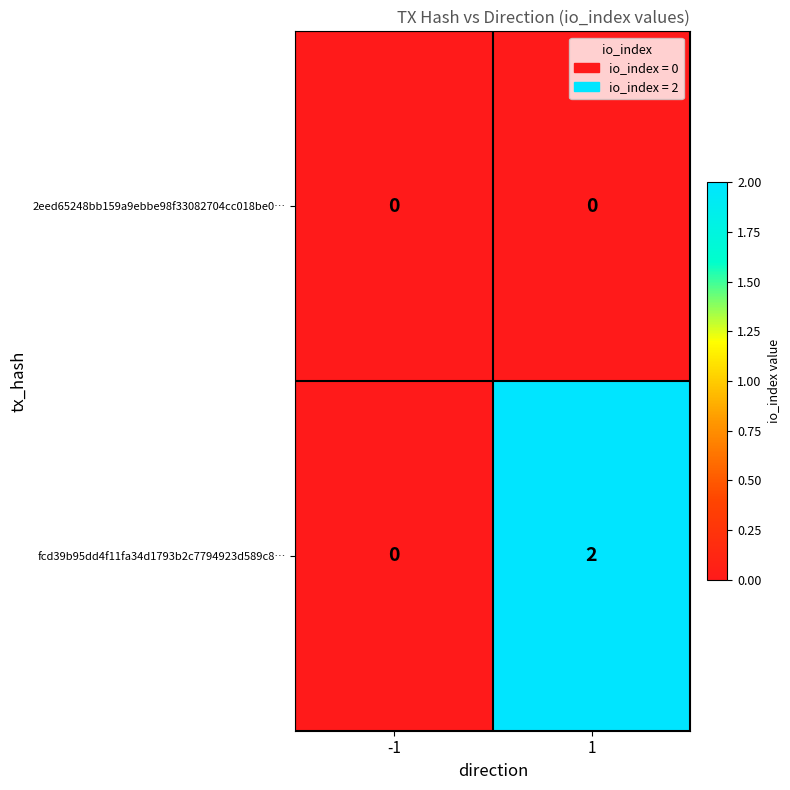

At which category is the sum across all series the highest?

1